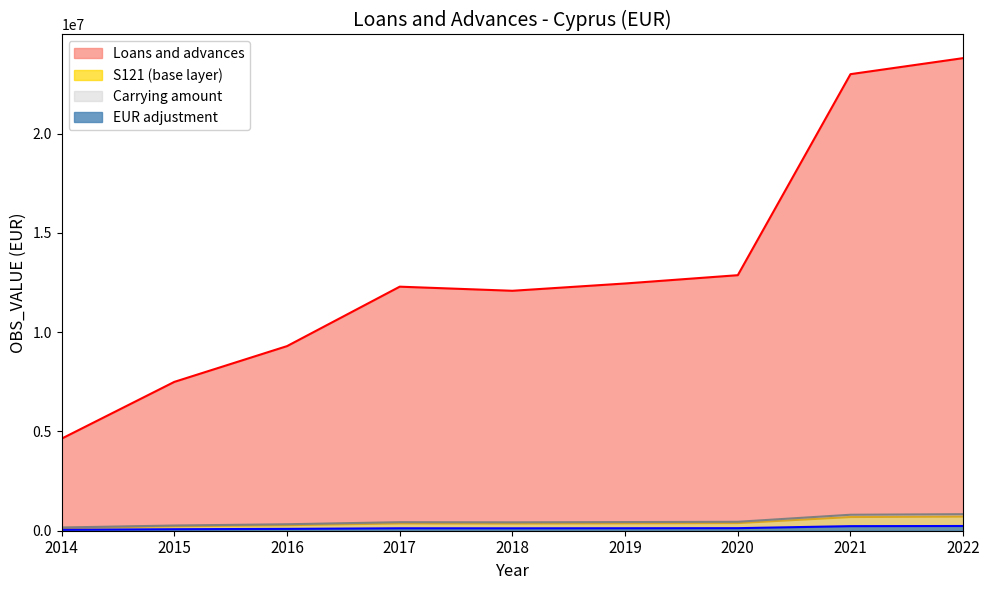

How many lines are shown in the chart?

4